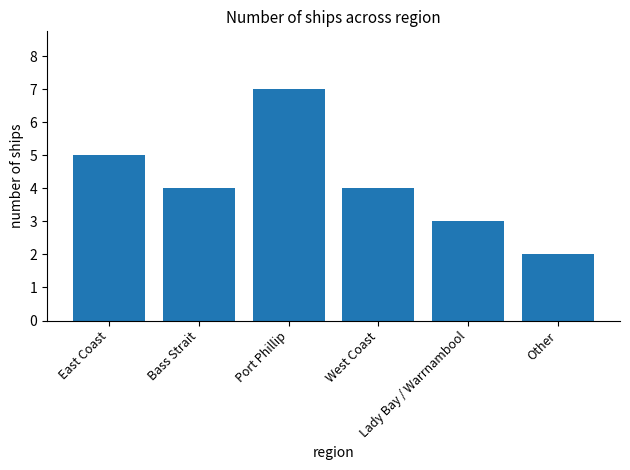

What is the average value?

4